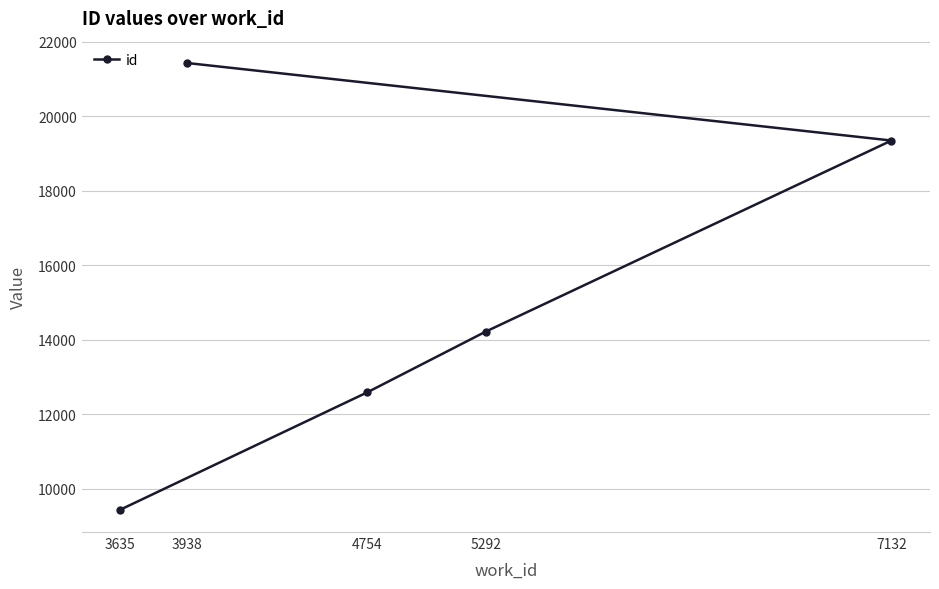

At which label is the value closest to 15434?

5292